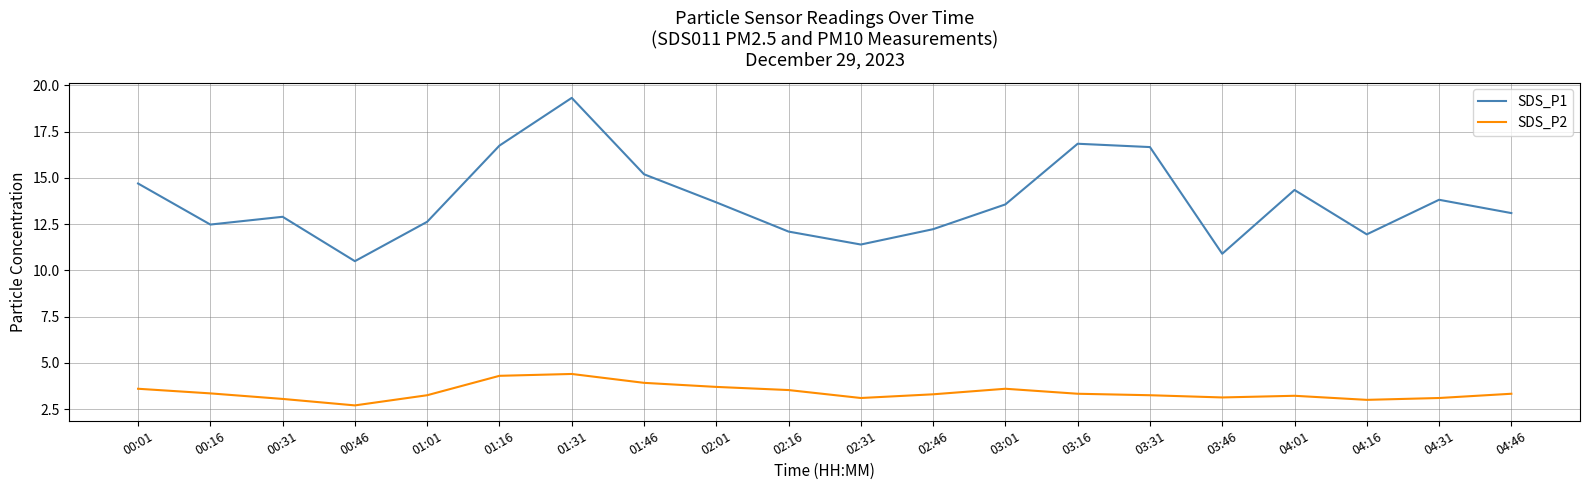

Which series changed the most between 04:16 and 04:31?

SDS_P1